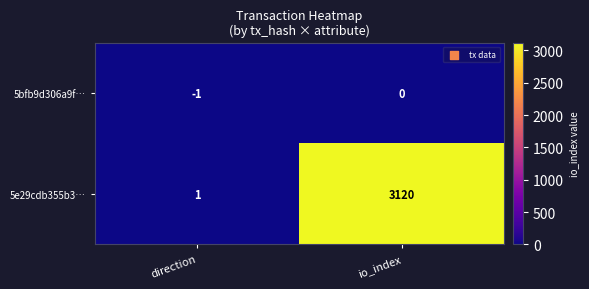

Rank the categories by 5bfb9d306a9f… value from highest to lowest.

io_index, direction